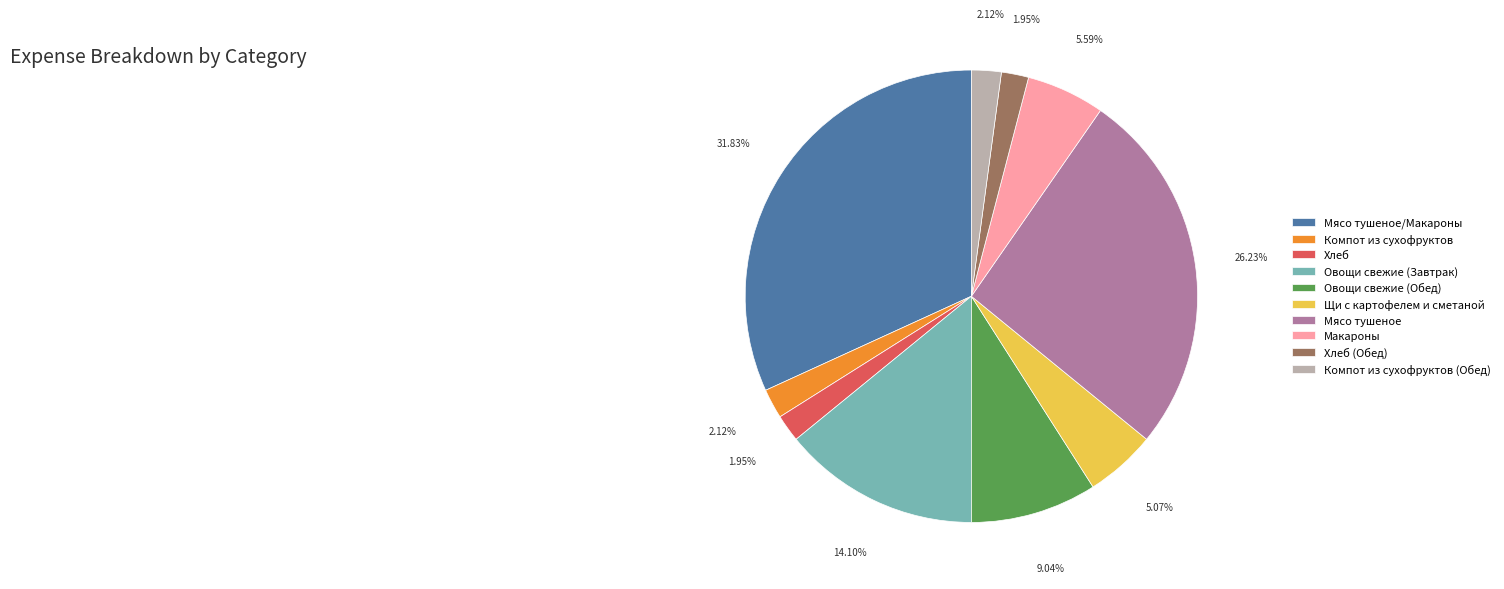

Count the number of slices in the pie.

10